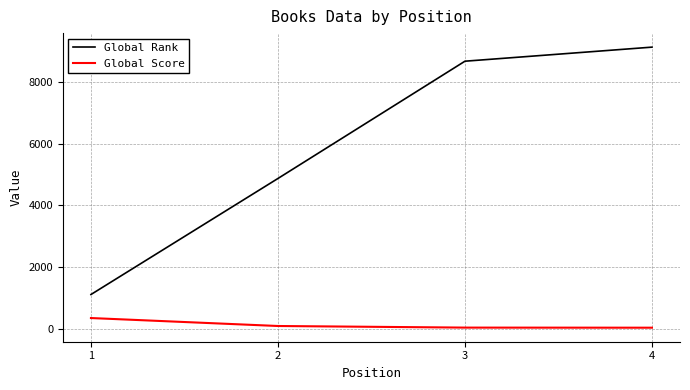

Is it true that Global Rank equals 702 at 1?

False